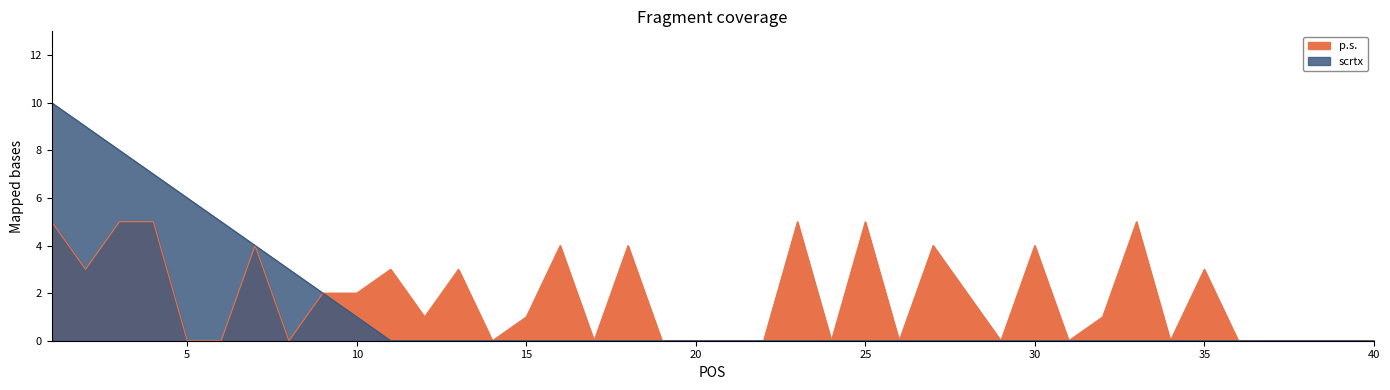

In p.s., how many points are higher than both neighbors (excluding endpoints)?

11